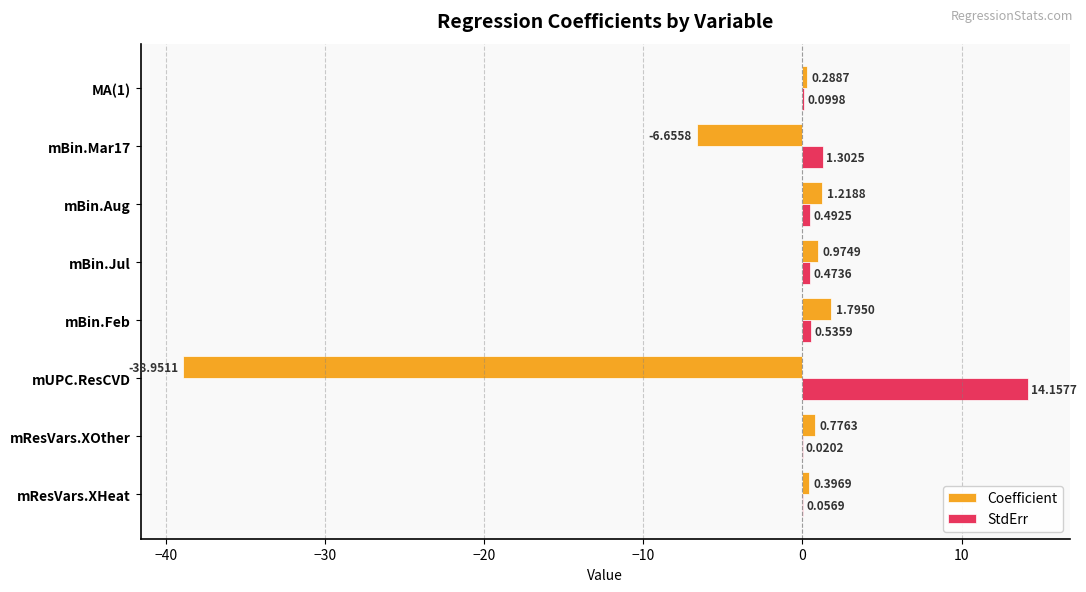

What is the sum of the StdErr values at MA(1) and mUPC.ResCVD?

14.3